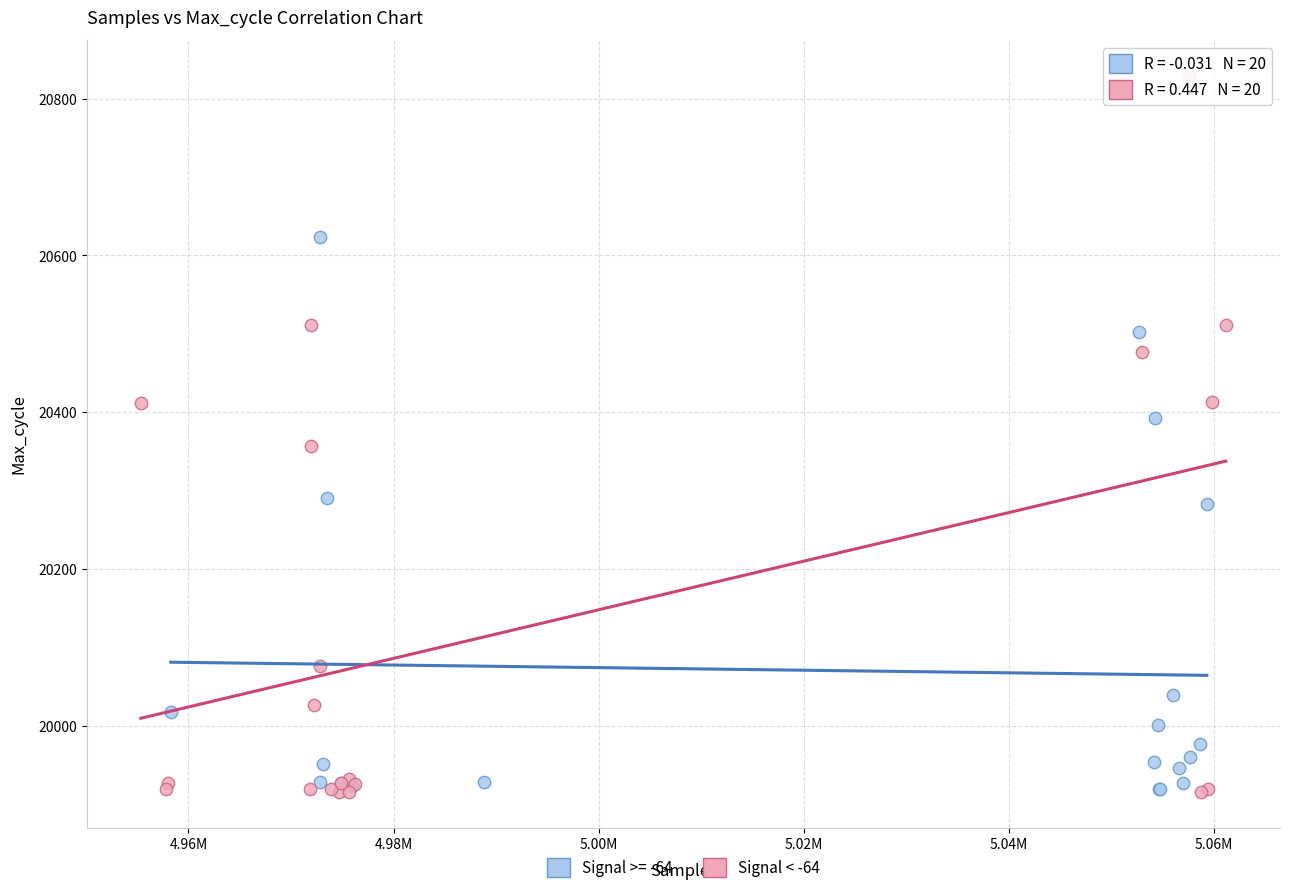

Which series has the widest spread of Y values?

Signal < -64